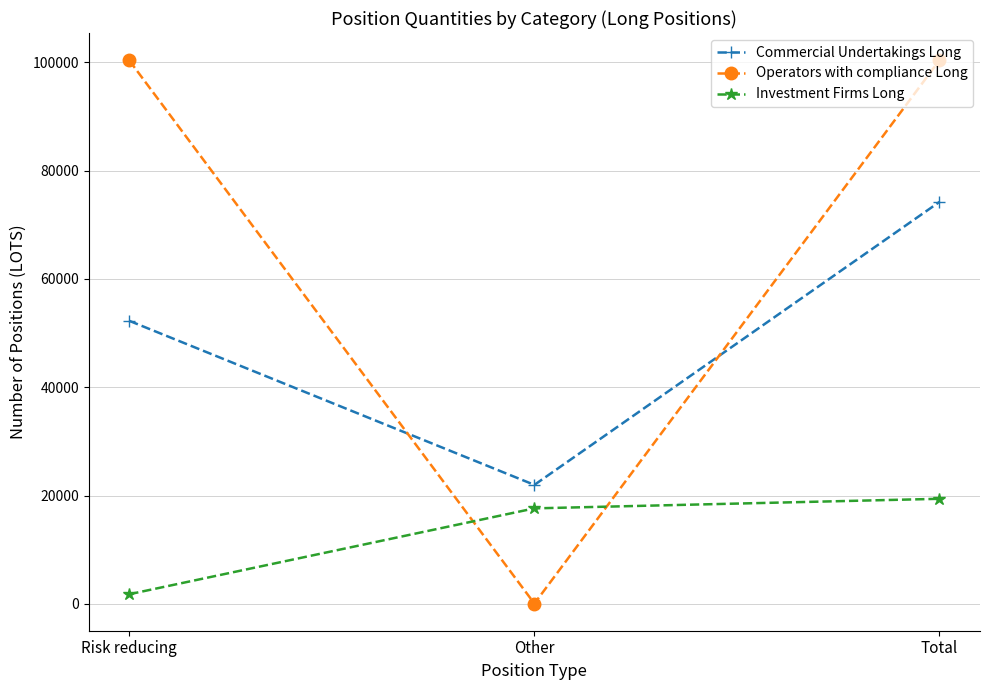

List the series in order of their peak value, highest first.

Operators with compliance Long, Commercial Undertakings Long, Investment Firms Long